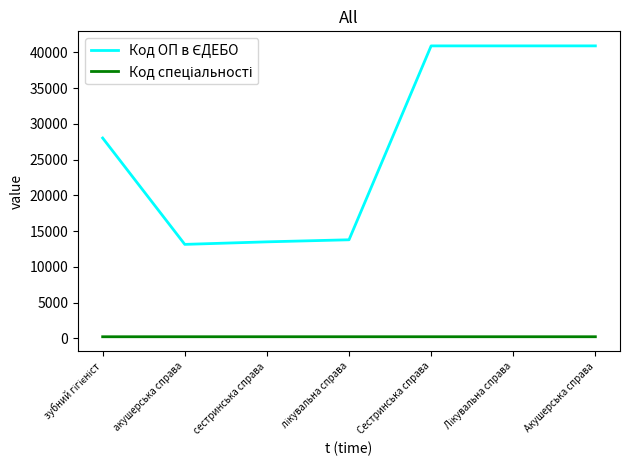

What is the maximum value shown in the chart?

40924